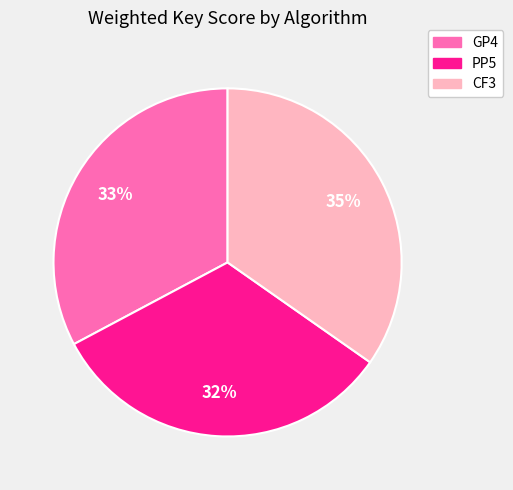

To the nearest percent, what percentage of the pie is GP4?

33%